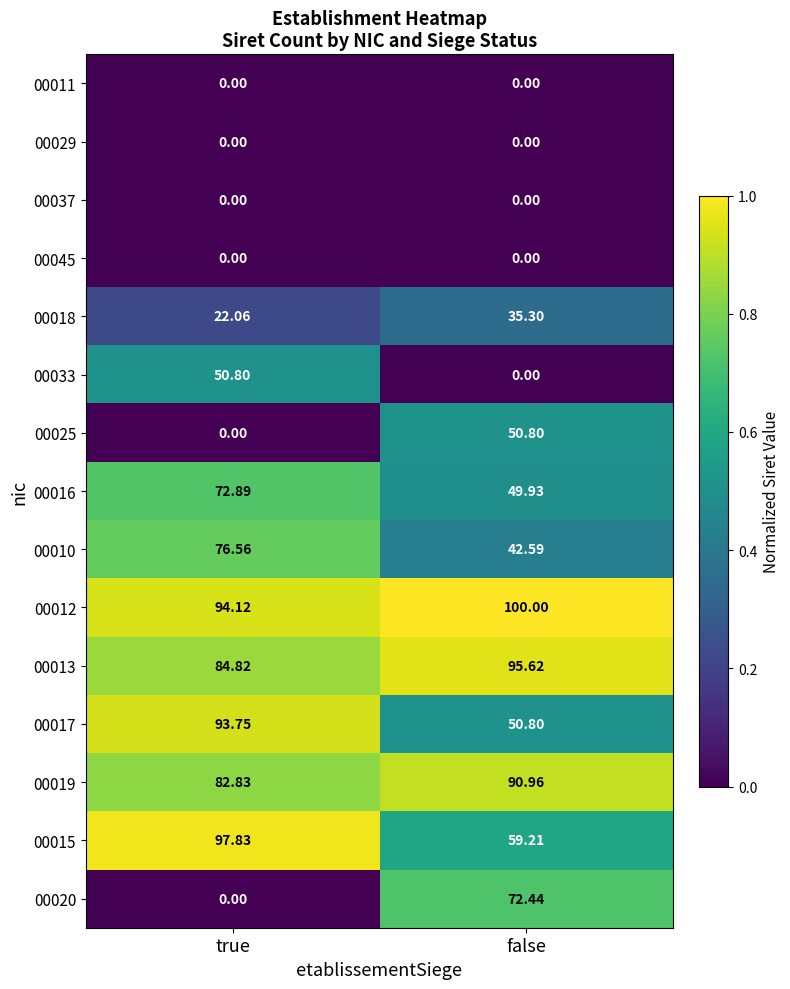

At which label is 00025 closest to 25?

true